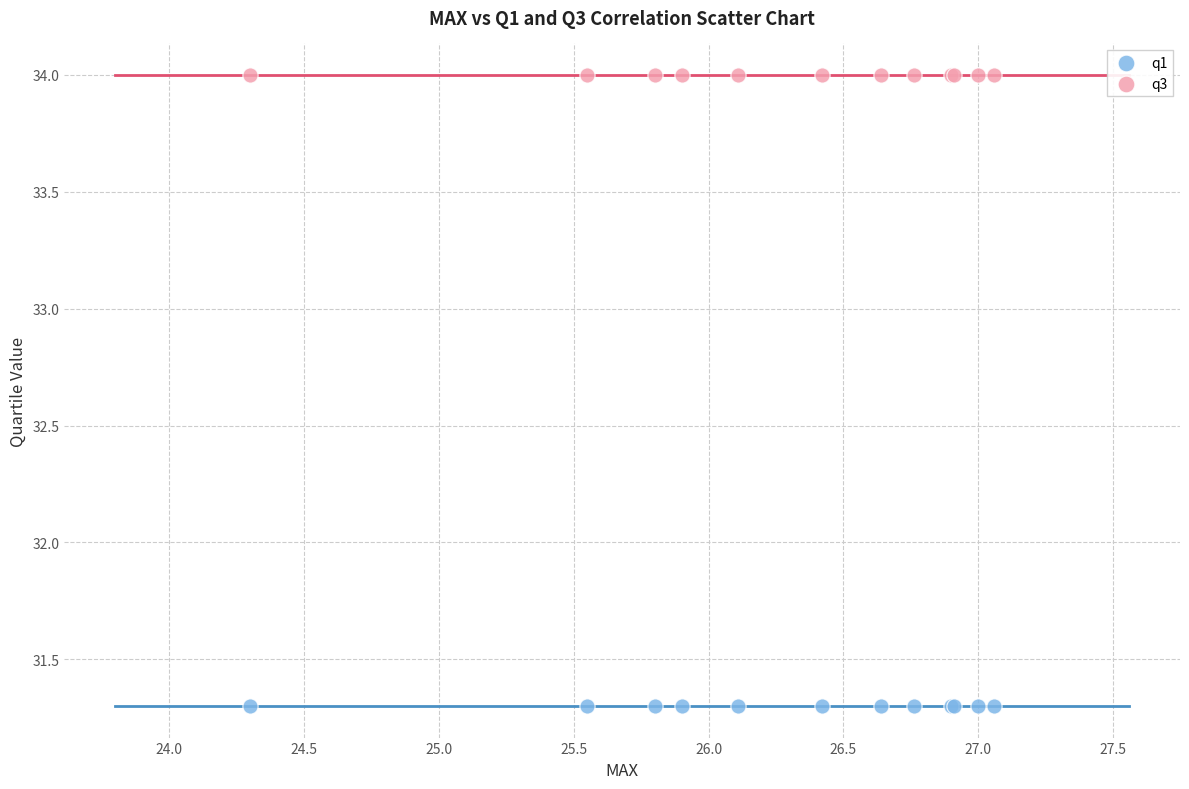

Which series reaches the maximum Y coordinate?

q3